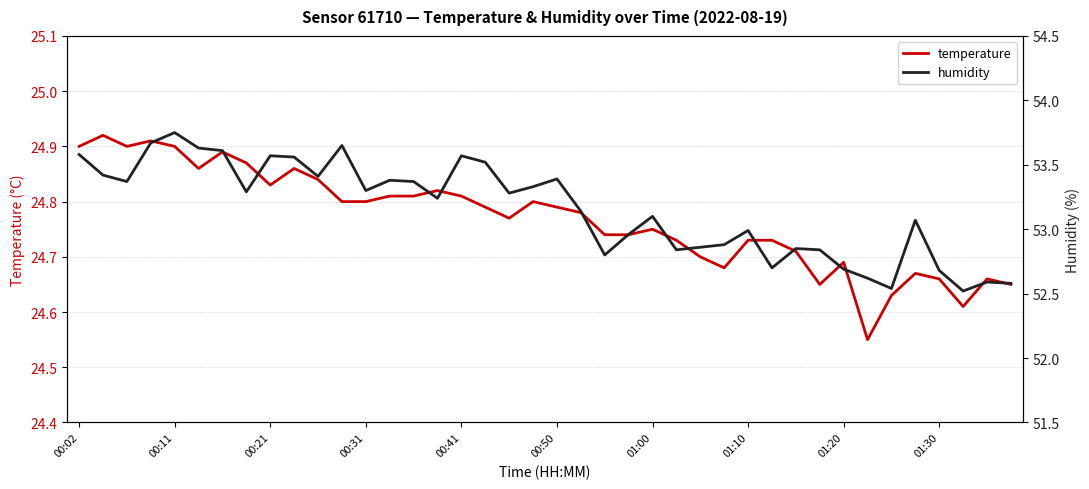

How many interior local peaks does the temperature series have?

10